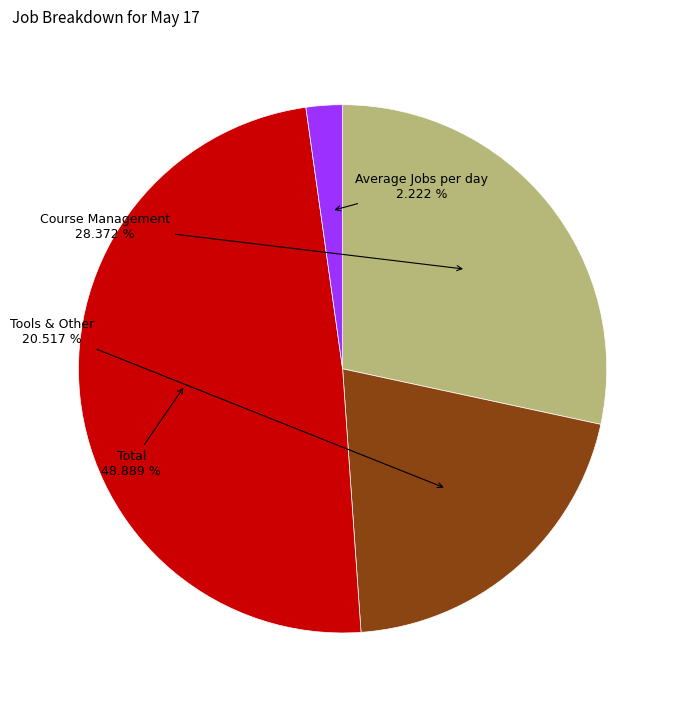

To the nearest percent, what is the combined percentage of Average Jobs per day and Tools & Other?

23%